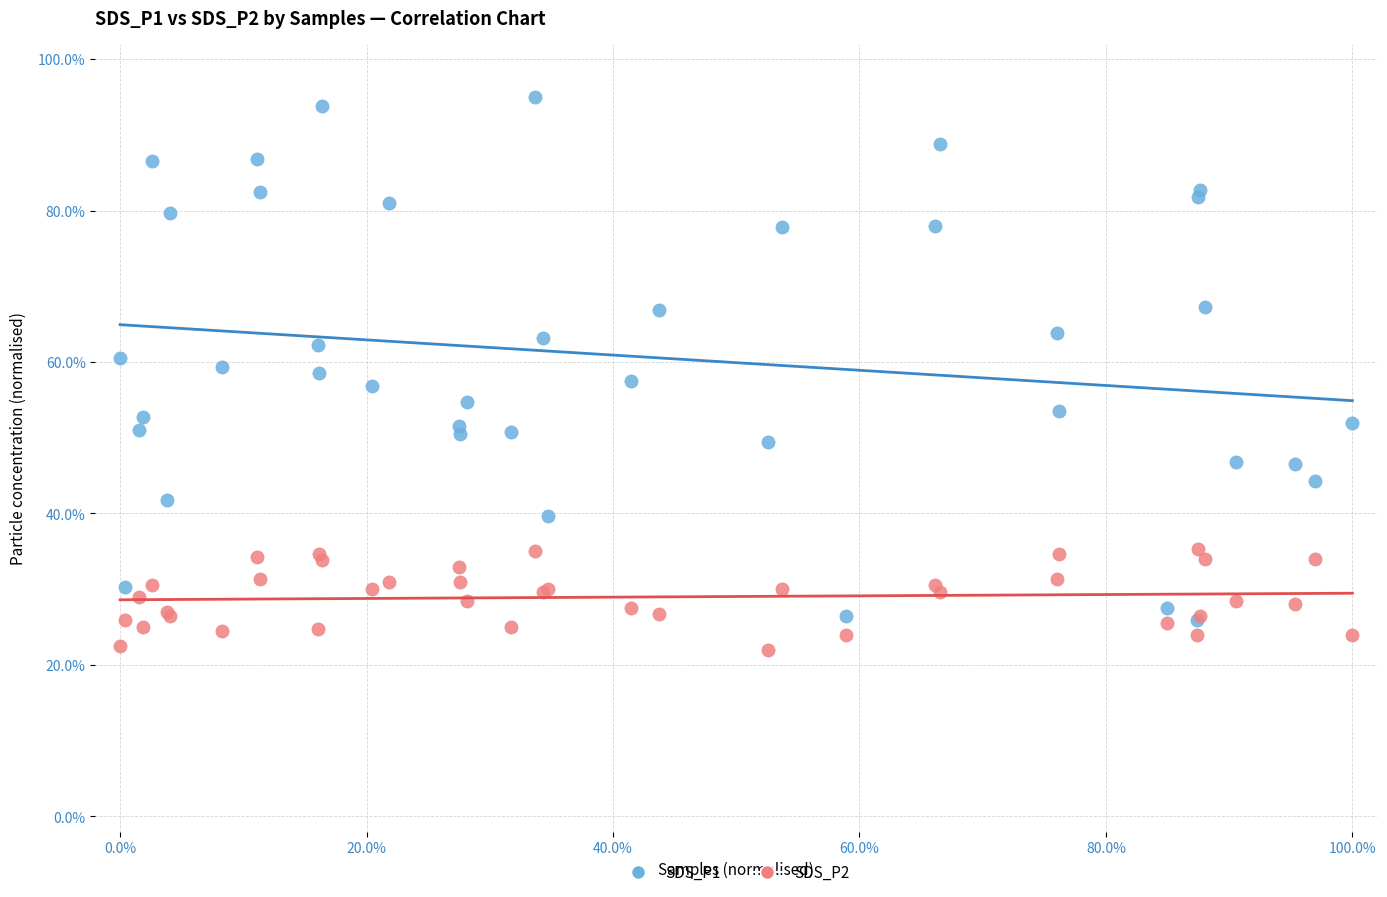

Which series has the largest Y range (max minus min)?

SDS_P1